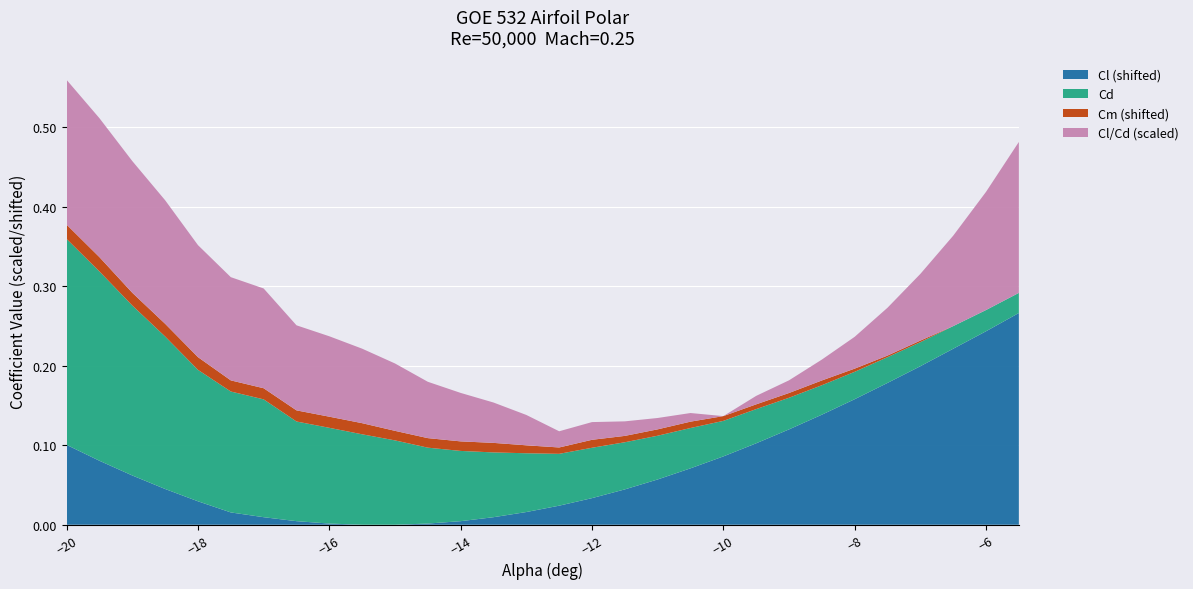

At which category is the sum across all series the highest?

−20